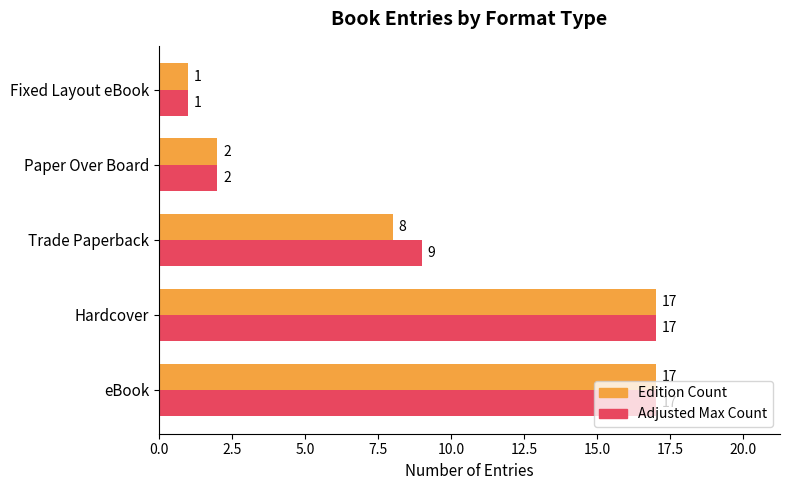

The Edition Count series shows 9 at Hardcover. True or false?

False